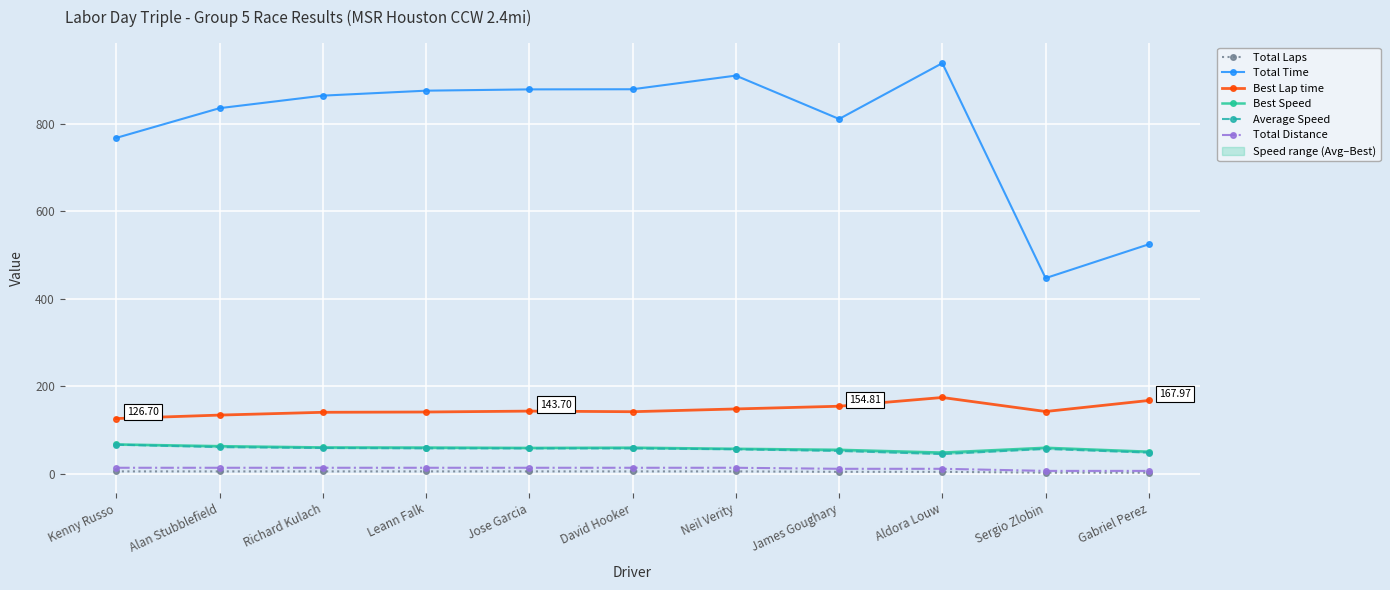

True or false: Best Speed and Total Distance intersect in this chart.

False